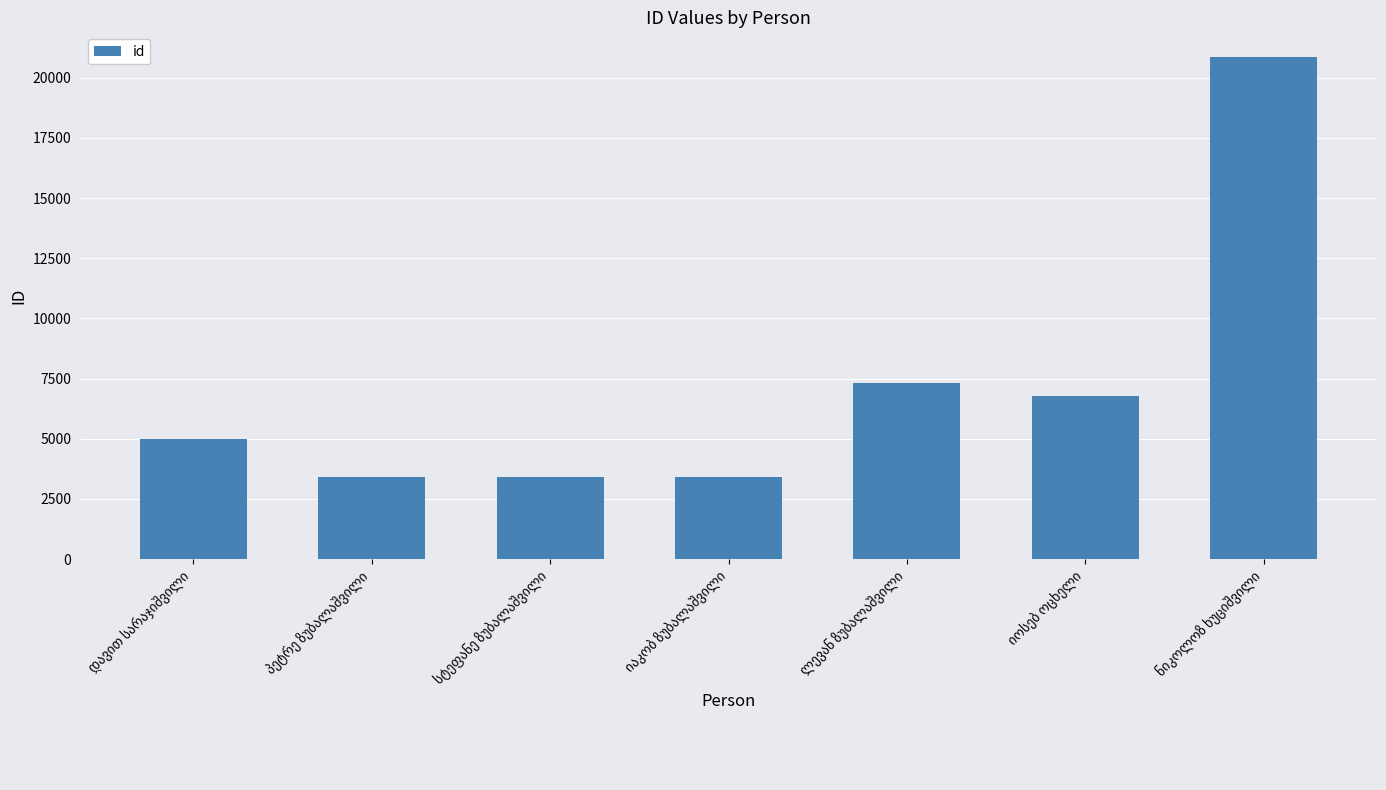

What is the minimum value shown in the chart?

3407